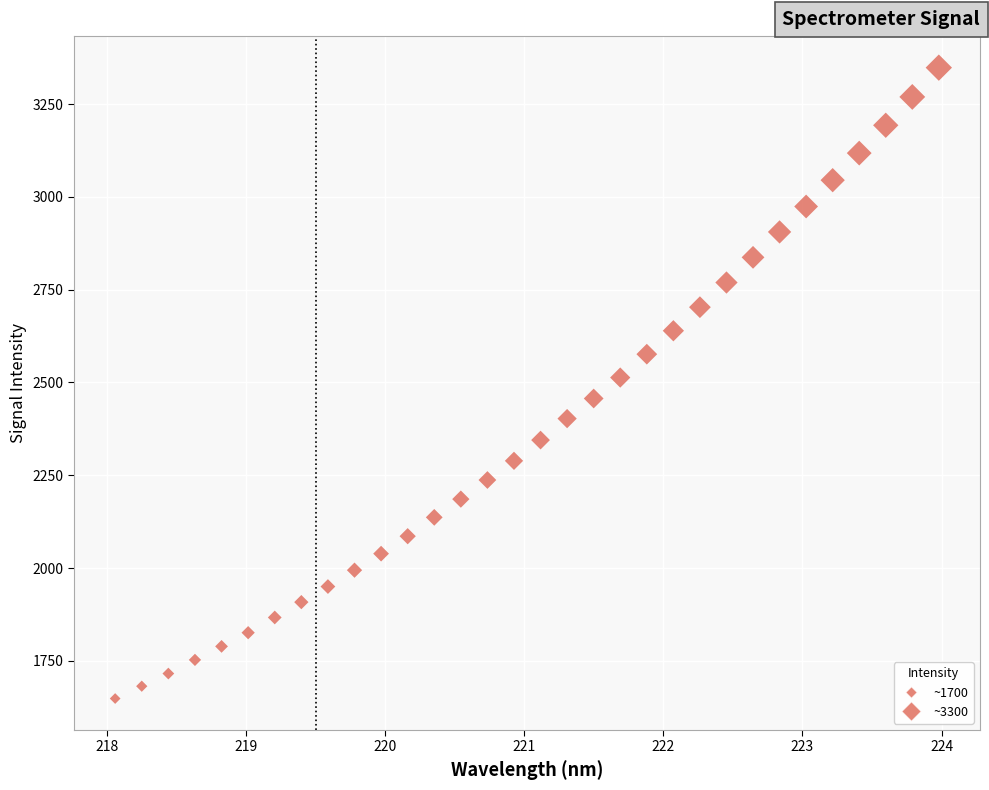

What is the range of X values (max minus min)?

5.9